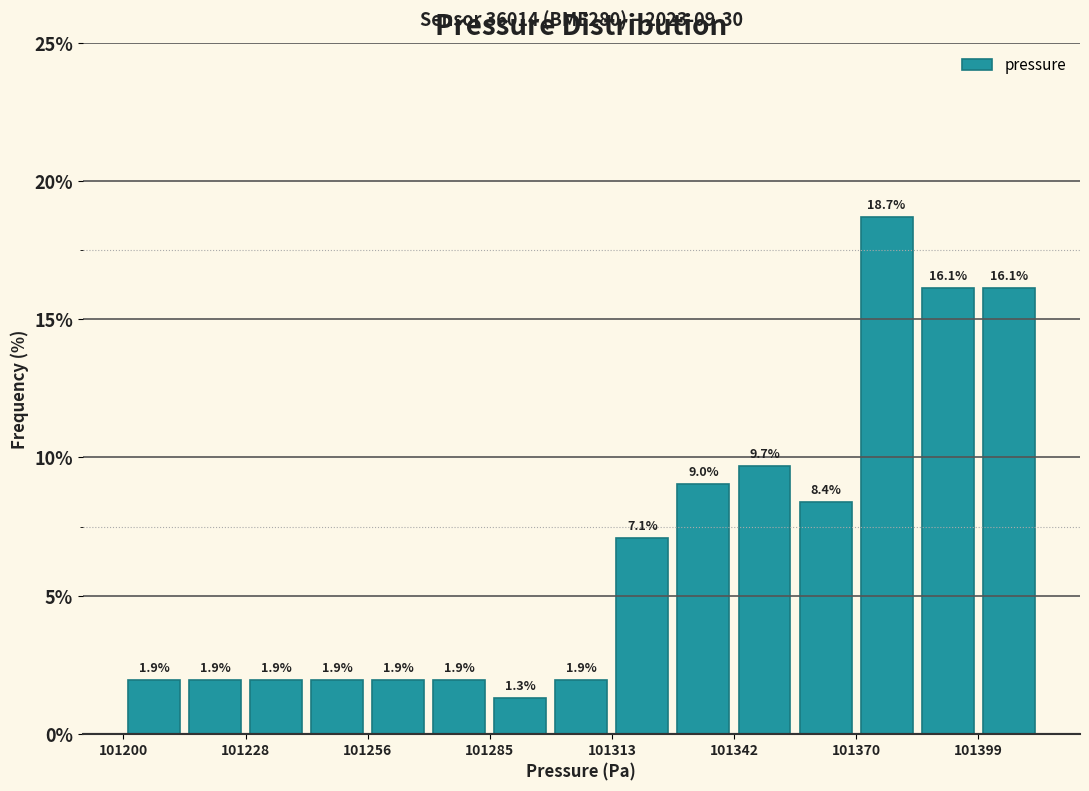

Read against the x-axis, roughly where is the centre of the tallest bar?

101380